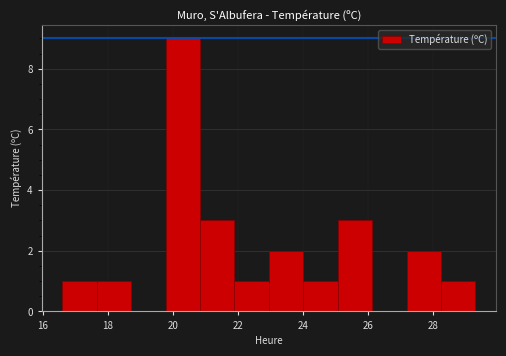

What is the height of the bar covering 16.6 to 17.6 on the x-axis? Neither the bar edges nor the heights are printed on the chart, so give them approximately, as read against the axes.

1